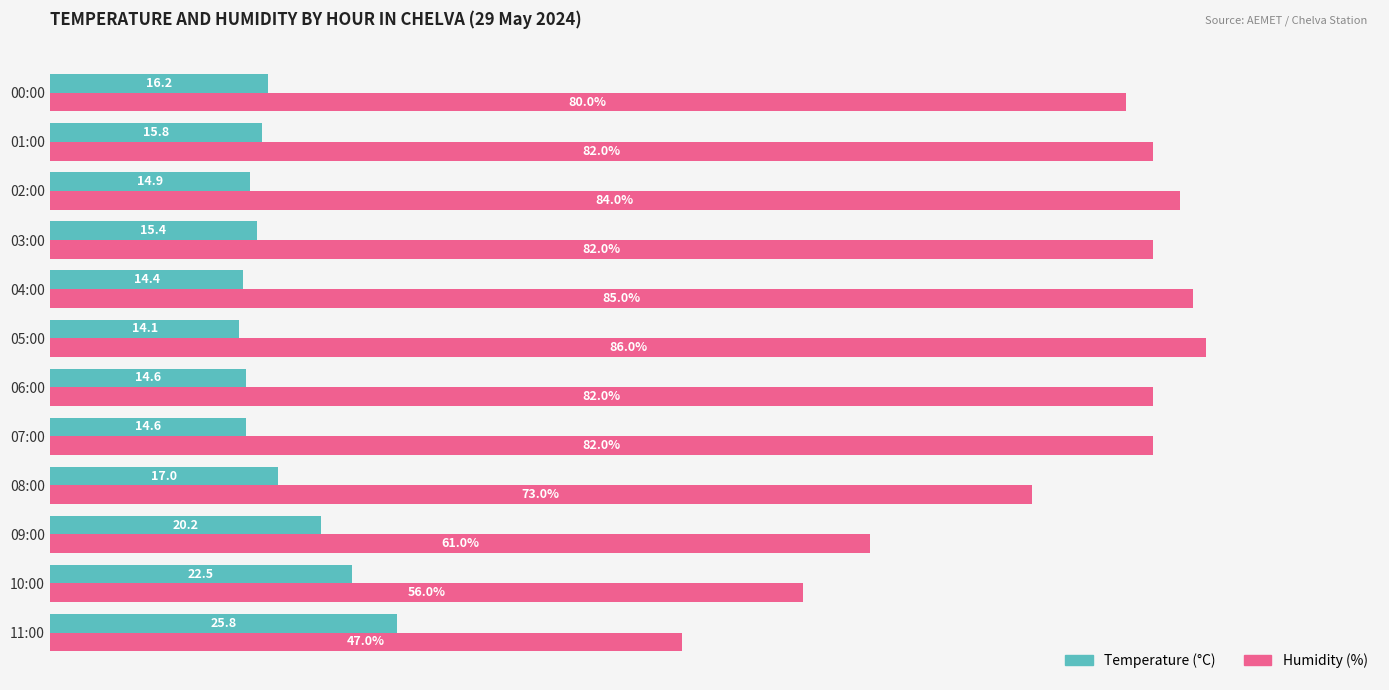

At which category is the sum across all series the highest?

05:00